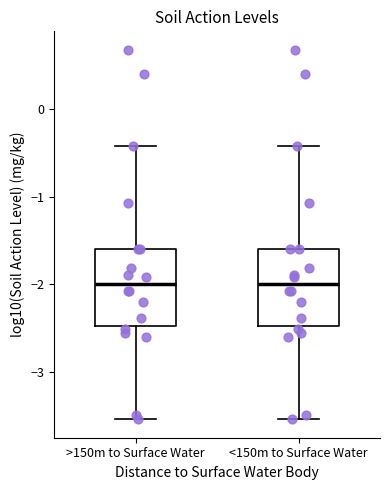

Where does the lower whisker of the box for <150m to Surface Water end on the y-axis? The values are not printed on the chart, so give them approximately, as read against the axis.

-3.5